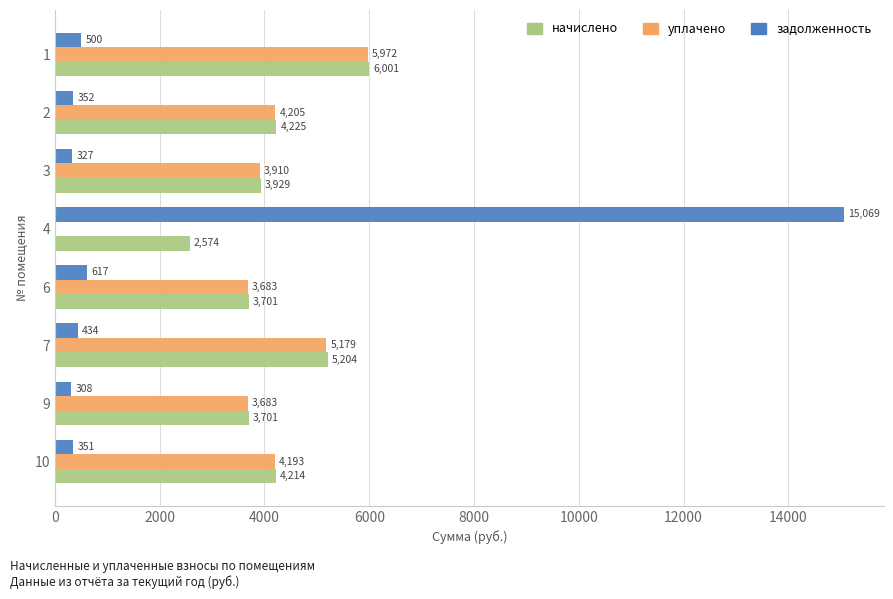

At which category is the sum across all series the highest?

4